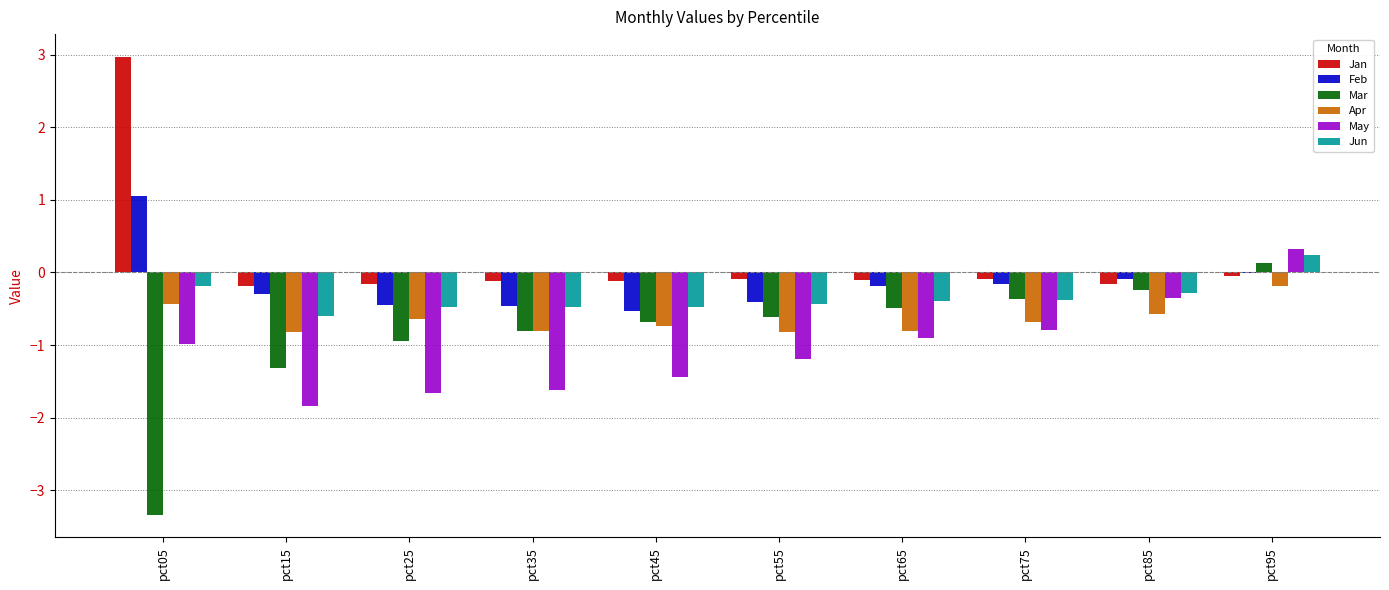

At which label is Feb closest to 0?

pct95